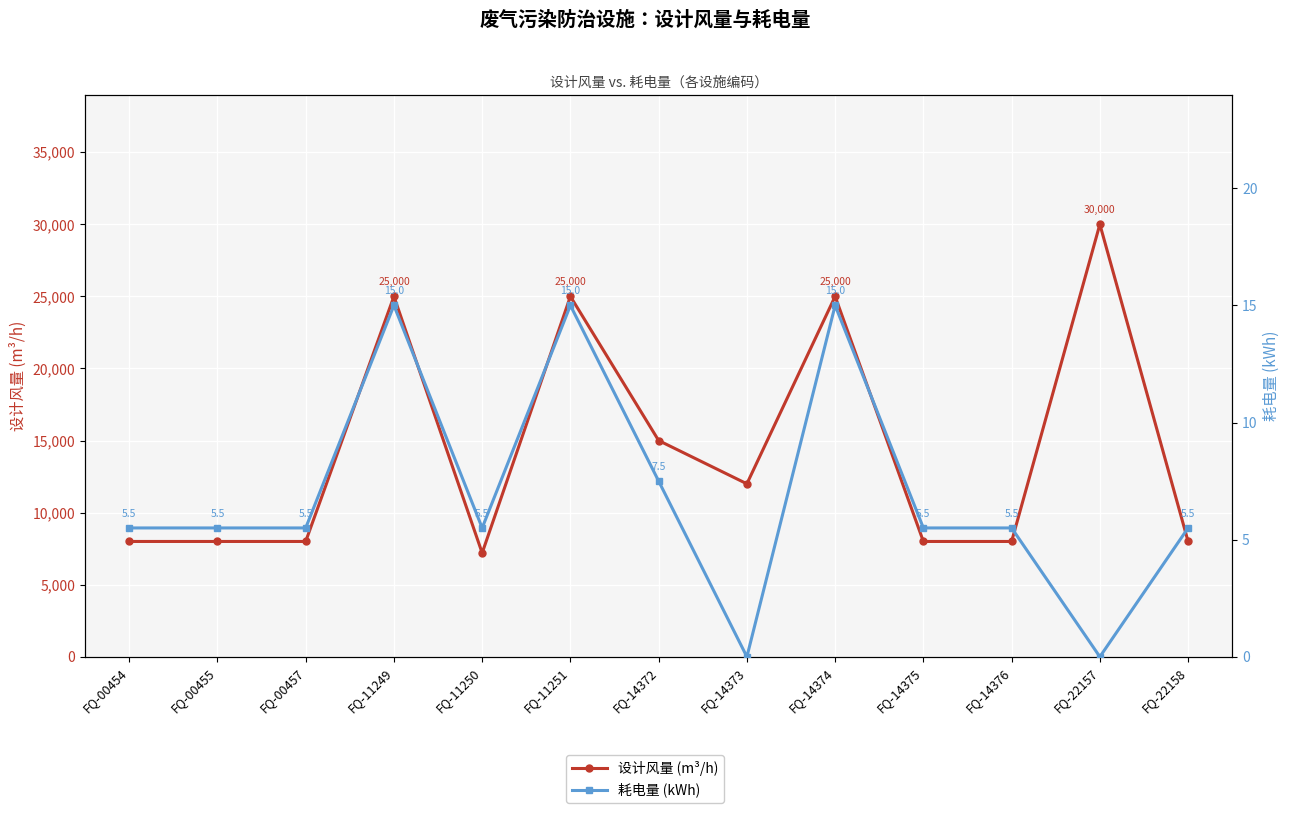

At how many categories does at least one series exceed 9997?

6